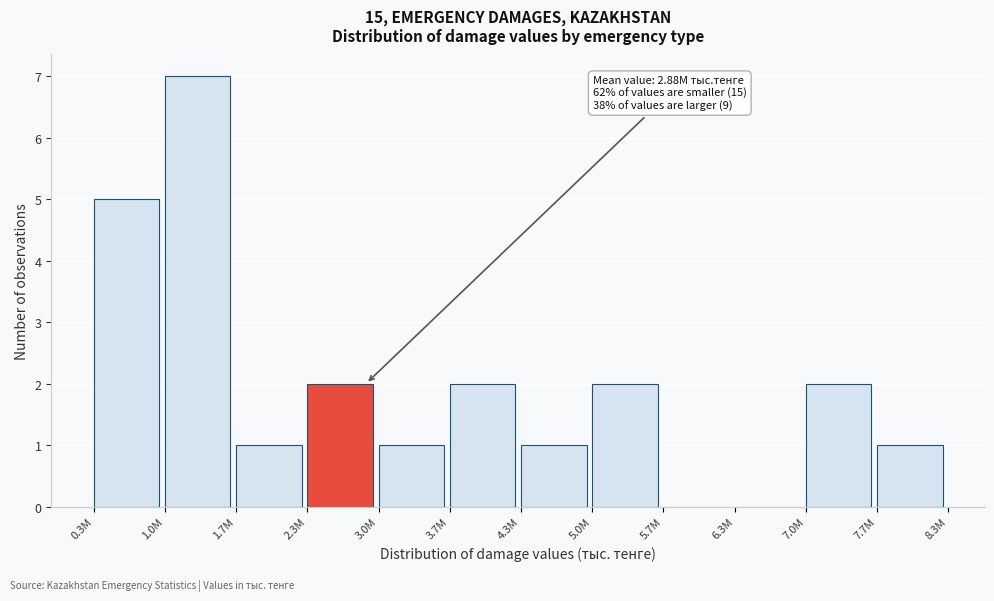

Reading left to right, transcribe all the data shown in this chart.

0.3M=5	1.0M=7	1.7M=1	2.3M=2	3.0M=1	3.7M=2	4.3M=1	5.0M=2	5.7M=0	6.3M=0	7.0M=2	7.7M=1